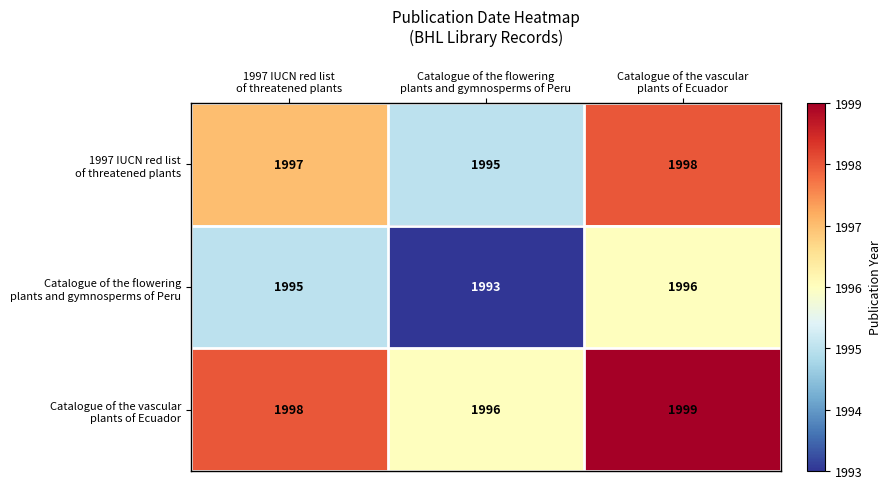

What is the smallest value displayed?

1993